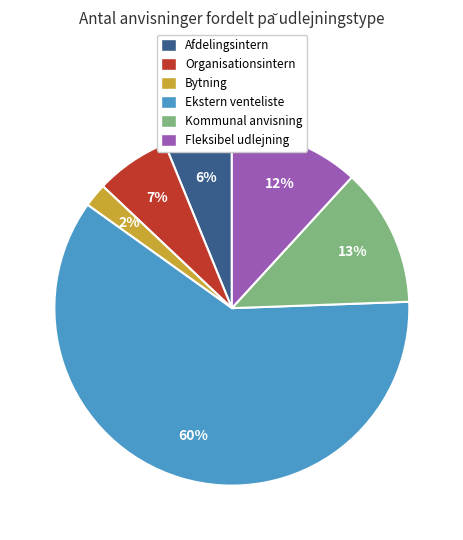

Combined, do Bytning and Fleksibel udlejning account for over 50%?

No